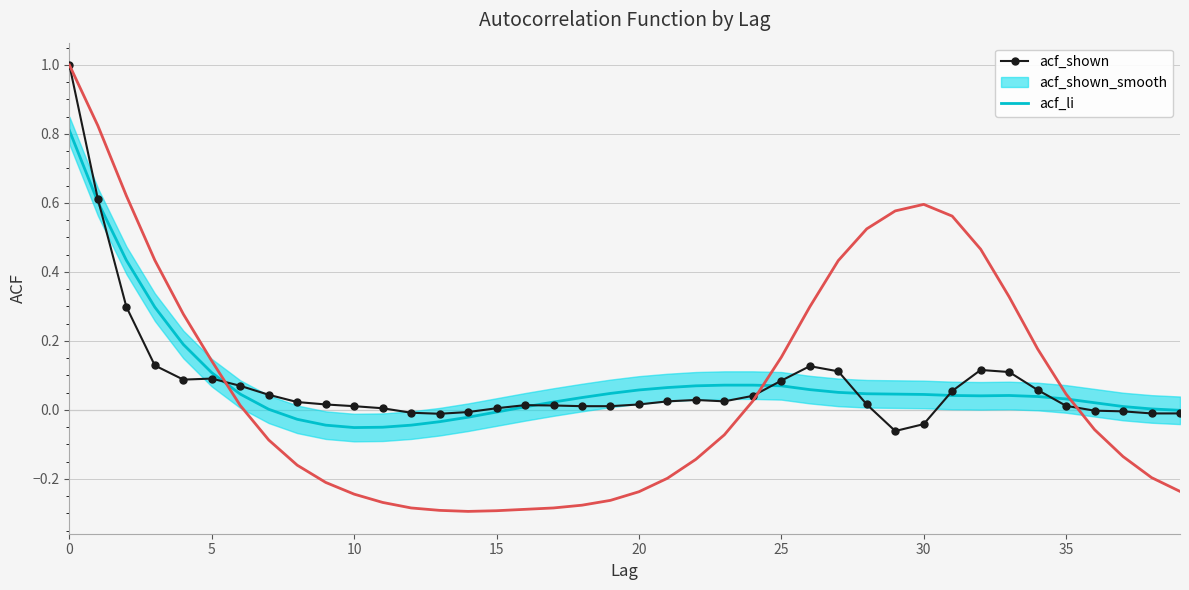

What is the maximum value for acf_shown?

1.0